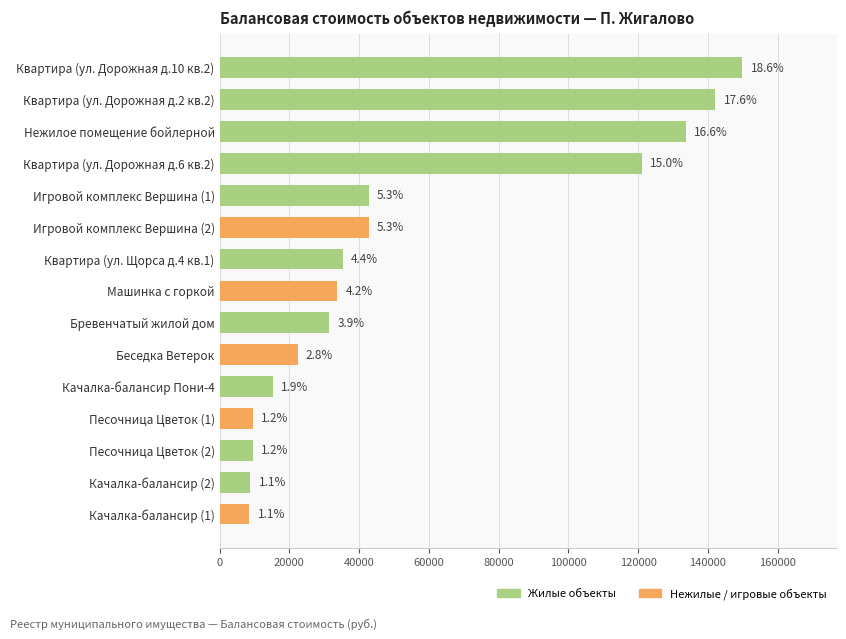

What is the average value?

53751.2